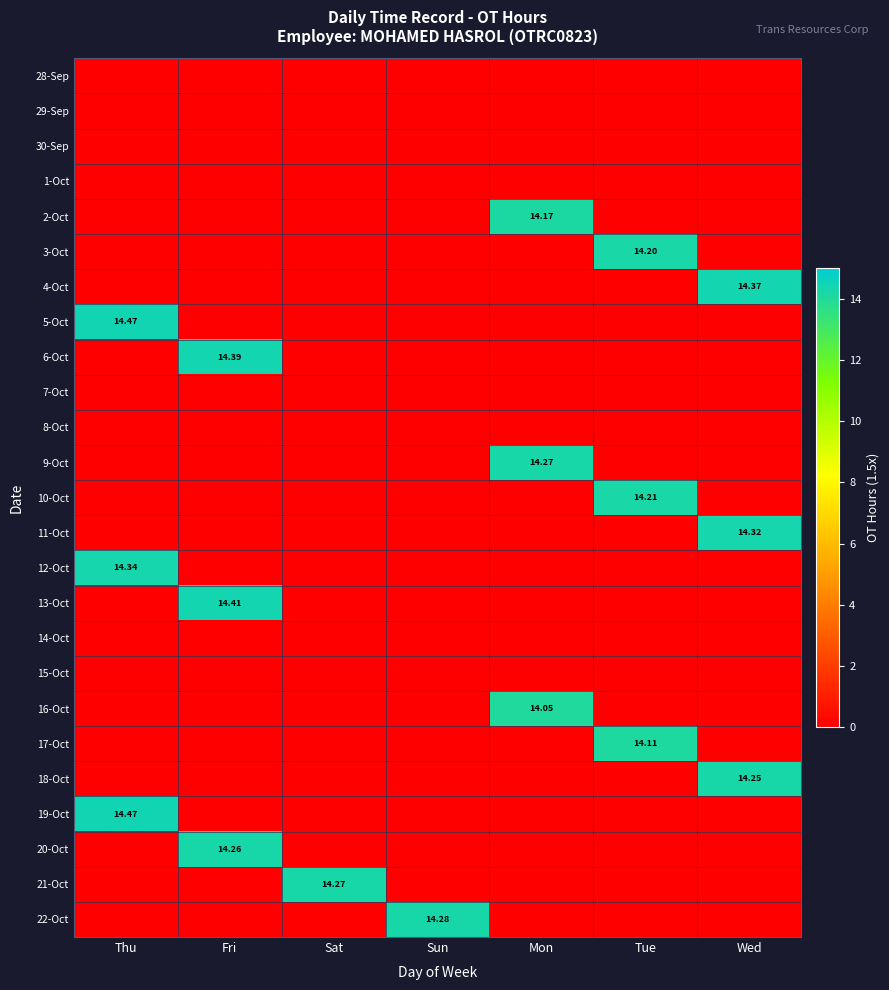

How many data points in 6-Oct are above 0?

1